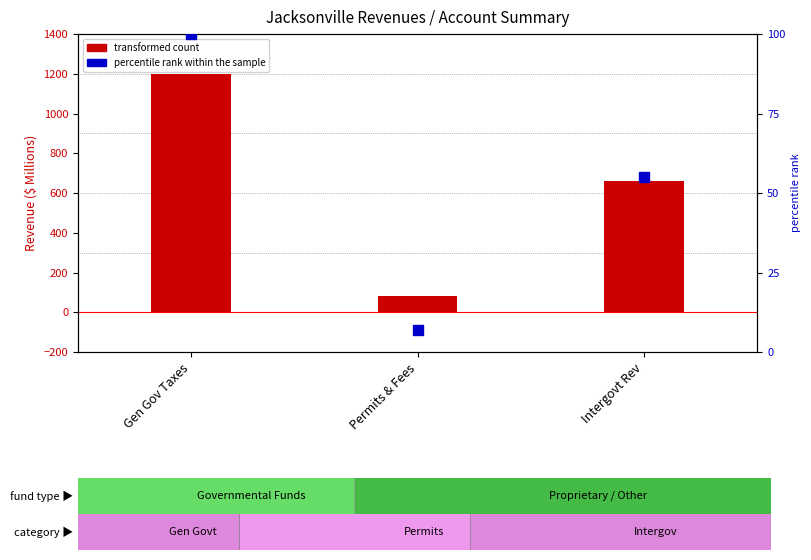

What are all the series names shown in the legend?

transformed count, percentile rank within the sample